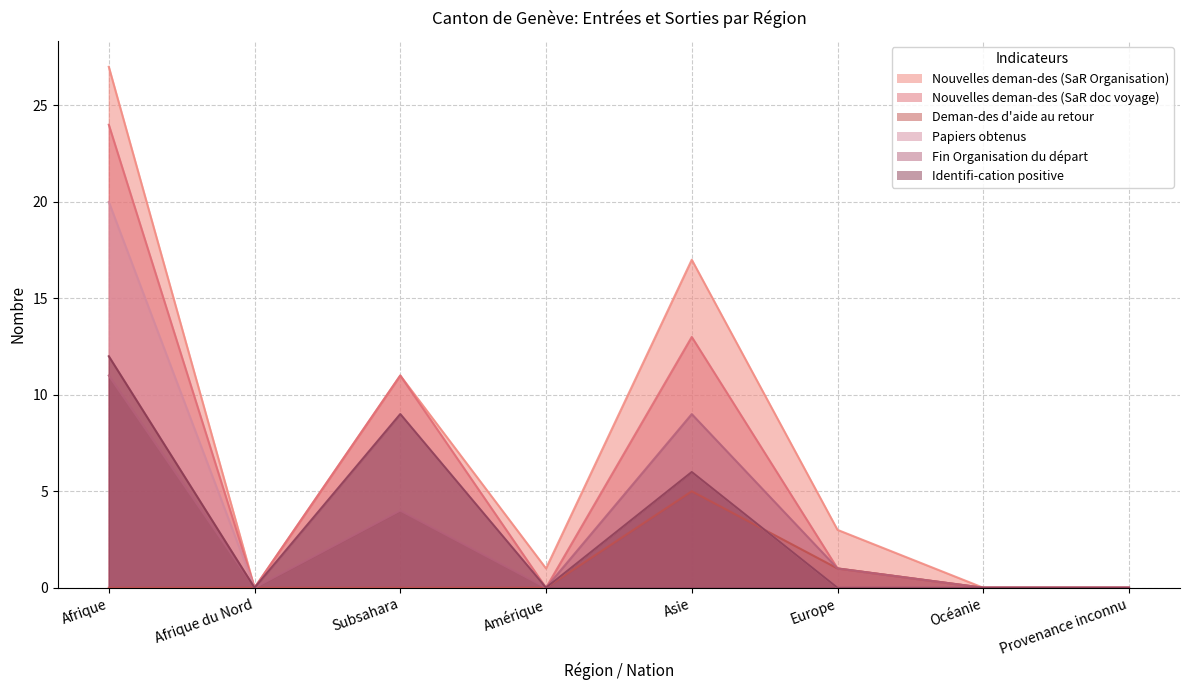

How many values in Nouvelles deman-des (SaR Organisation) are above zero?

5